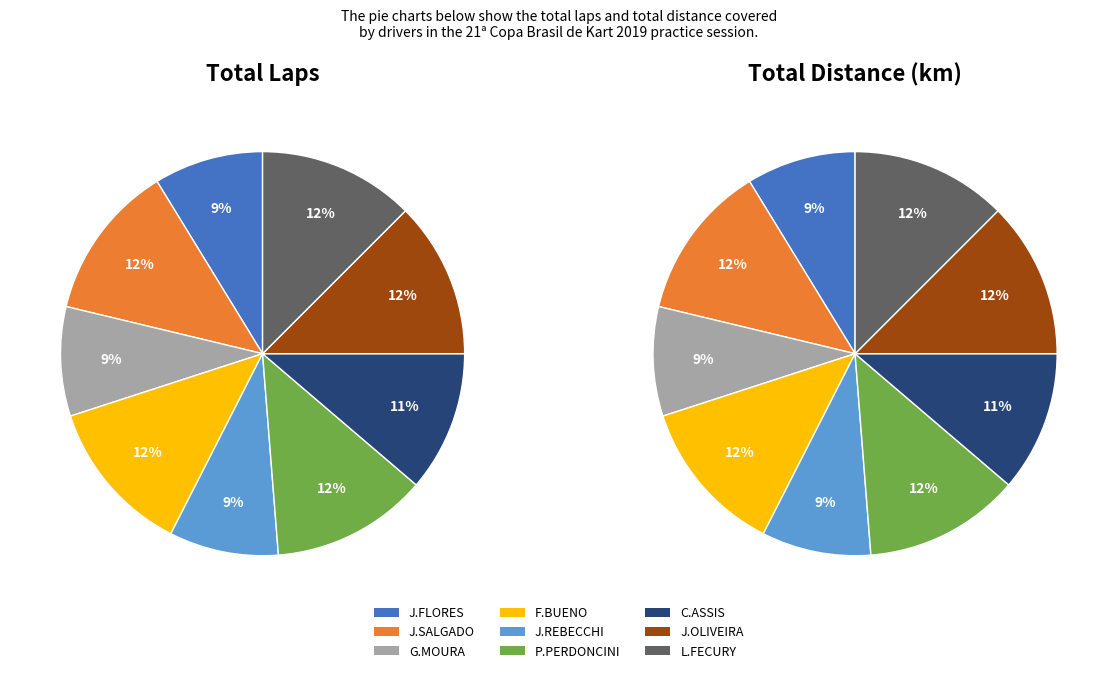

Combined, do J.SALGADO and J.REBECCHI account for over 50%?

No